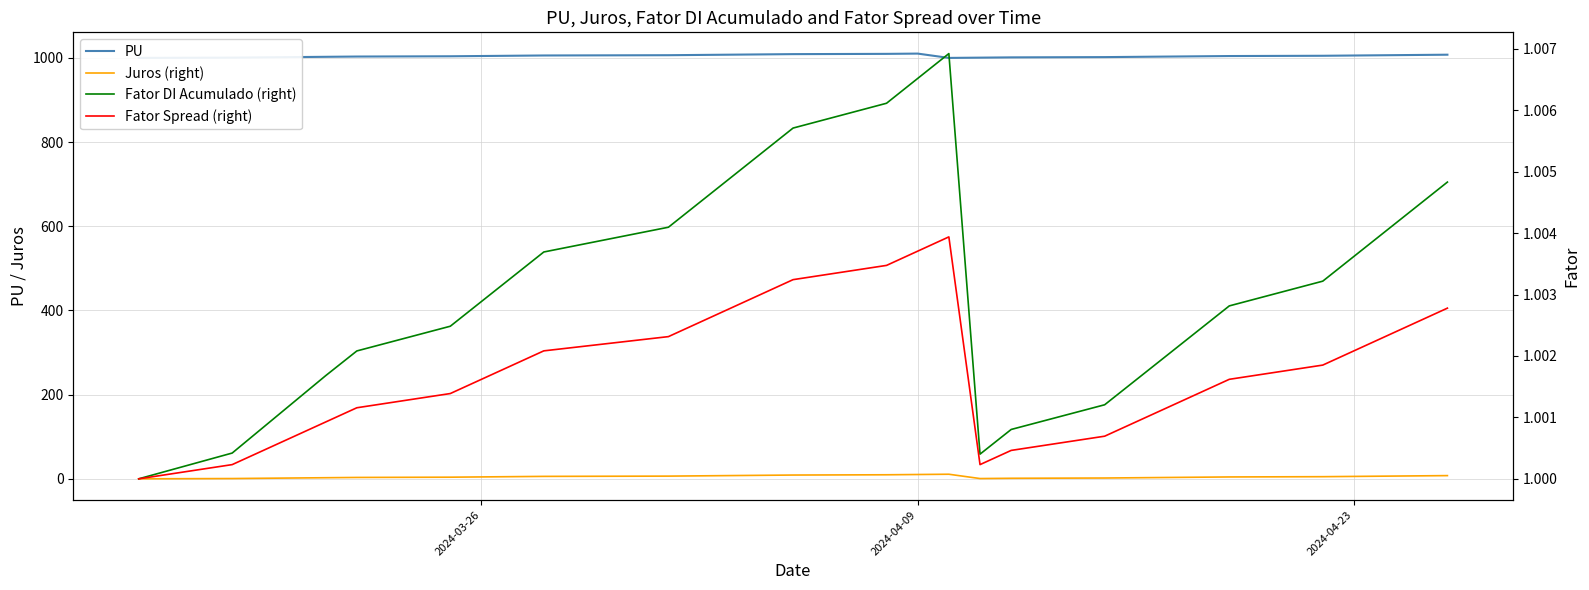

The Fator Spread (right) series shows 0.7 at 2024-04-09. True or false?

False